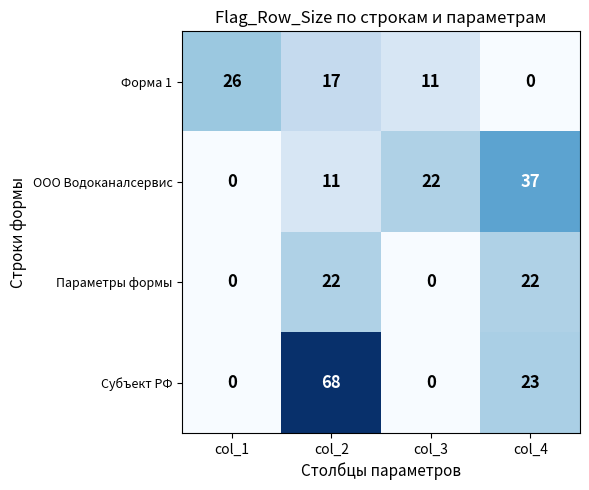

What is the maximum value shown in the chart?

68